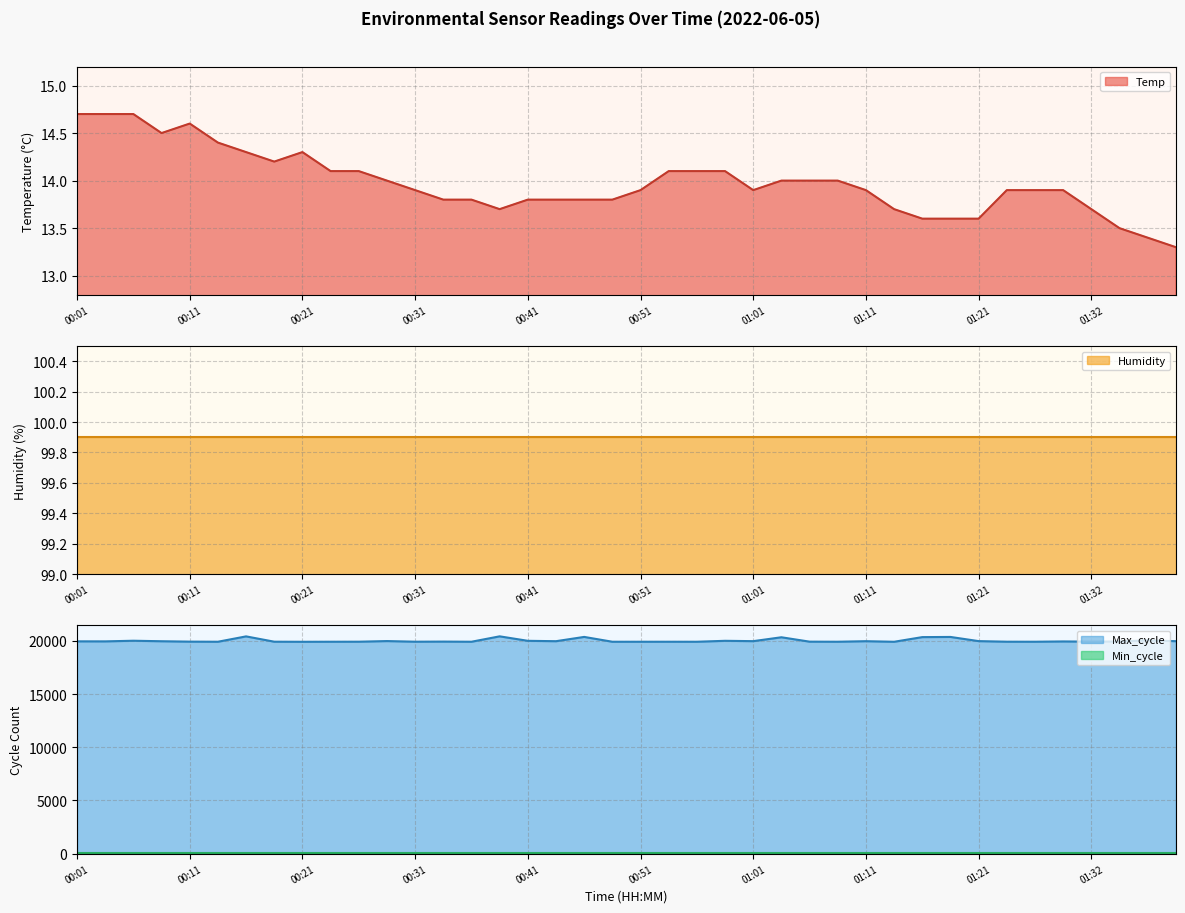

Which label corresponds to the smallest value in the chart?

01:39